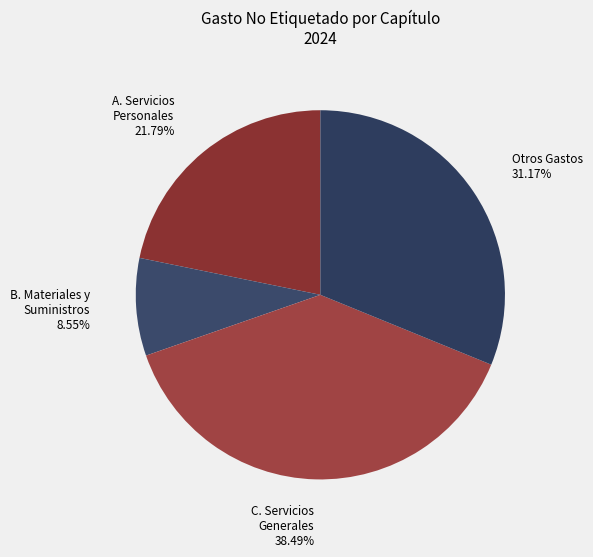

How many slices are in this pie chart?

4